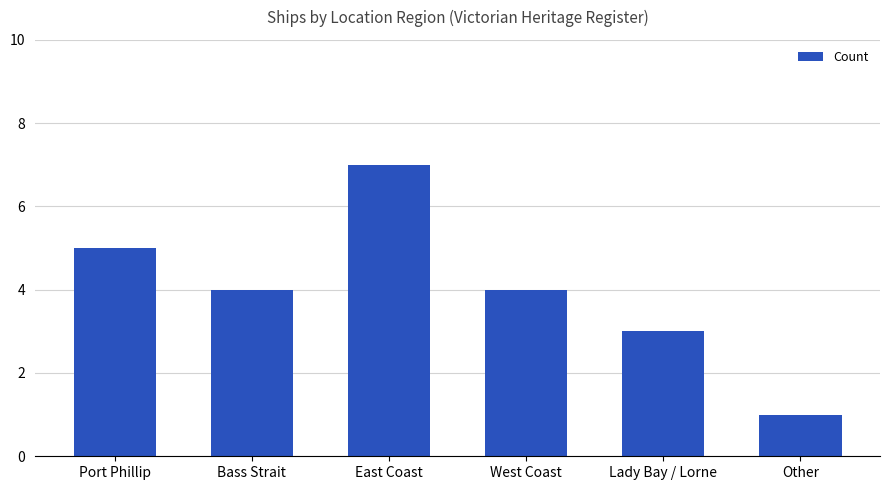

Reading left to right, transcribe all the data shown in this chart.

Port Phillip=5	Bass Strait=4	East Coast=7	West Coast=4	Lady Bay / Lorne=3	Other=1